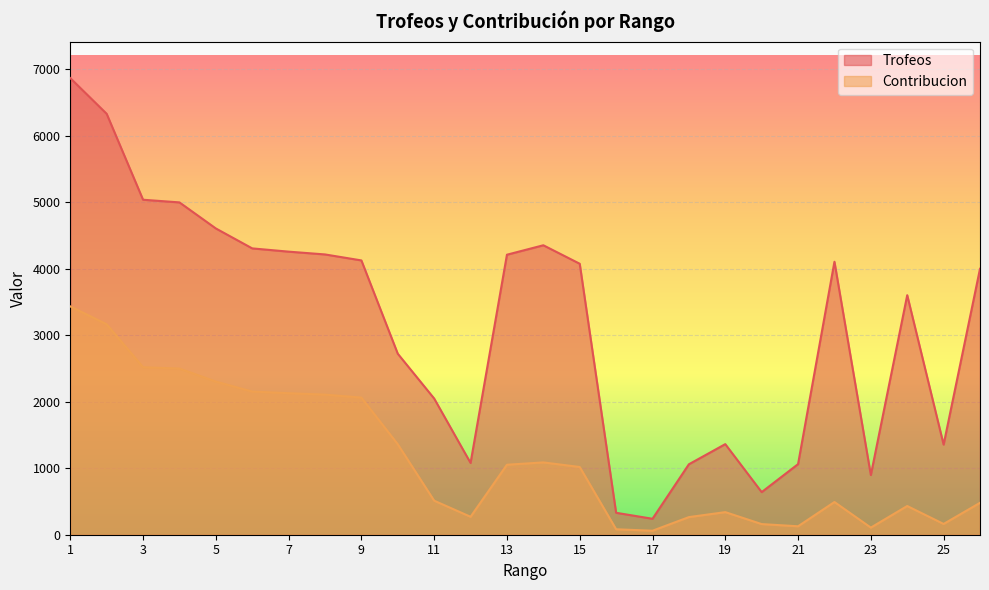

What is the approximate value of Trofeos at 11, to the nearest 50?

2050